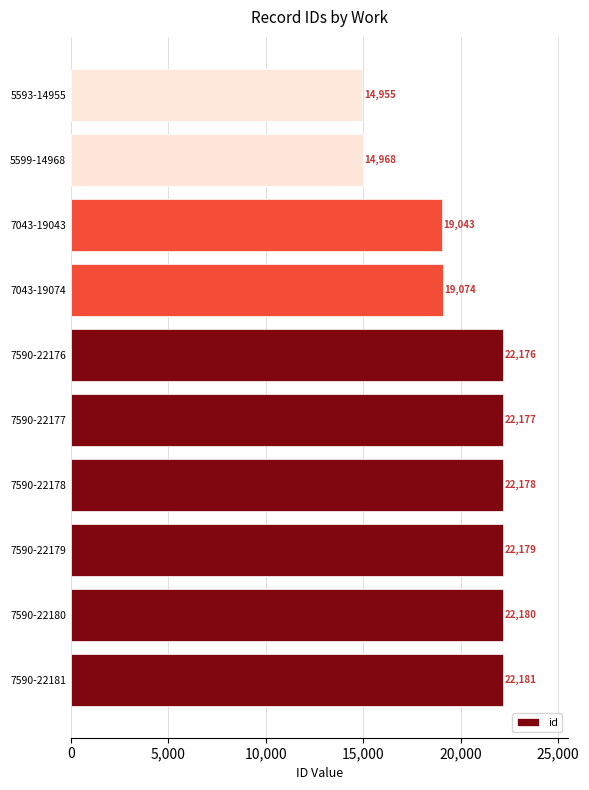

What is the approximate value at 7590-22180, to the nearest 10?

22180